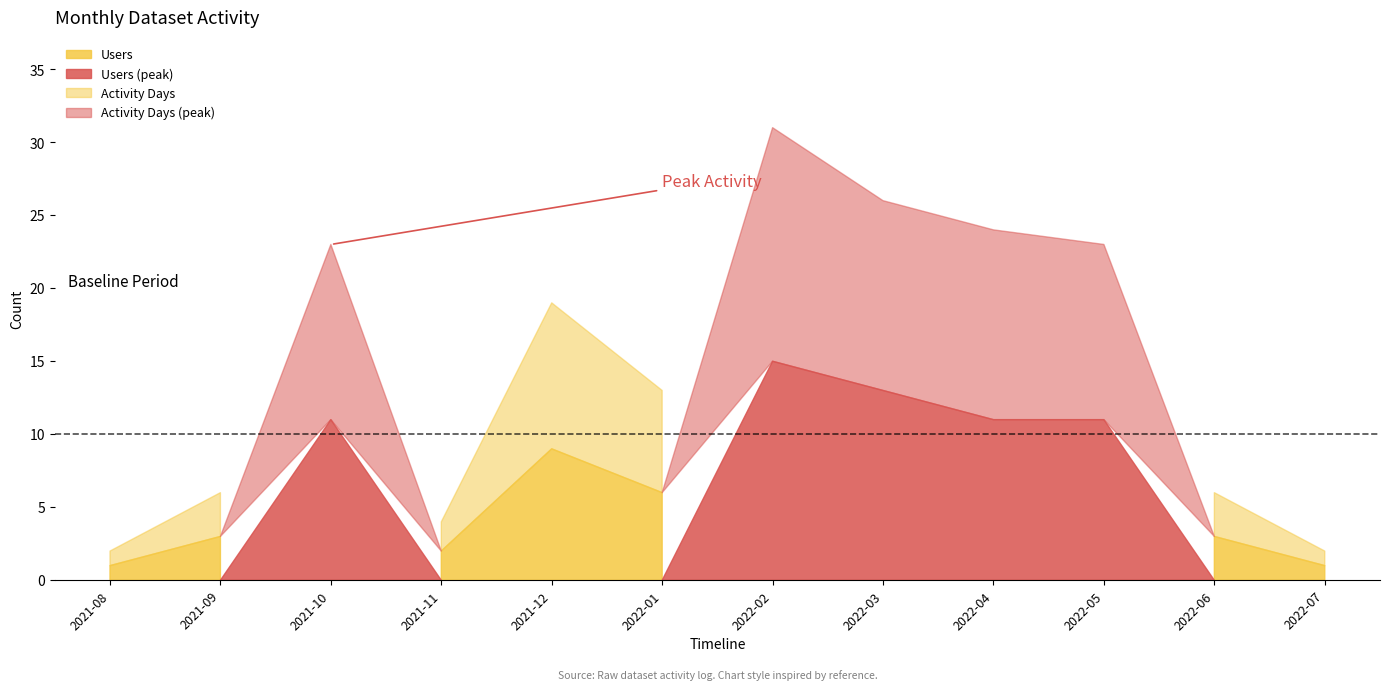

At which category is the sum across all series the highest?

2022-02